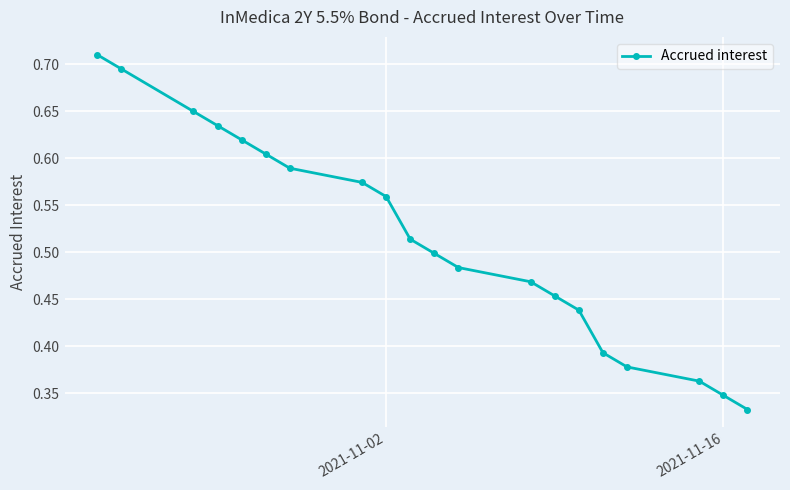

What is the sum of all values?

10.3